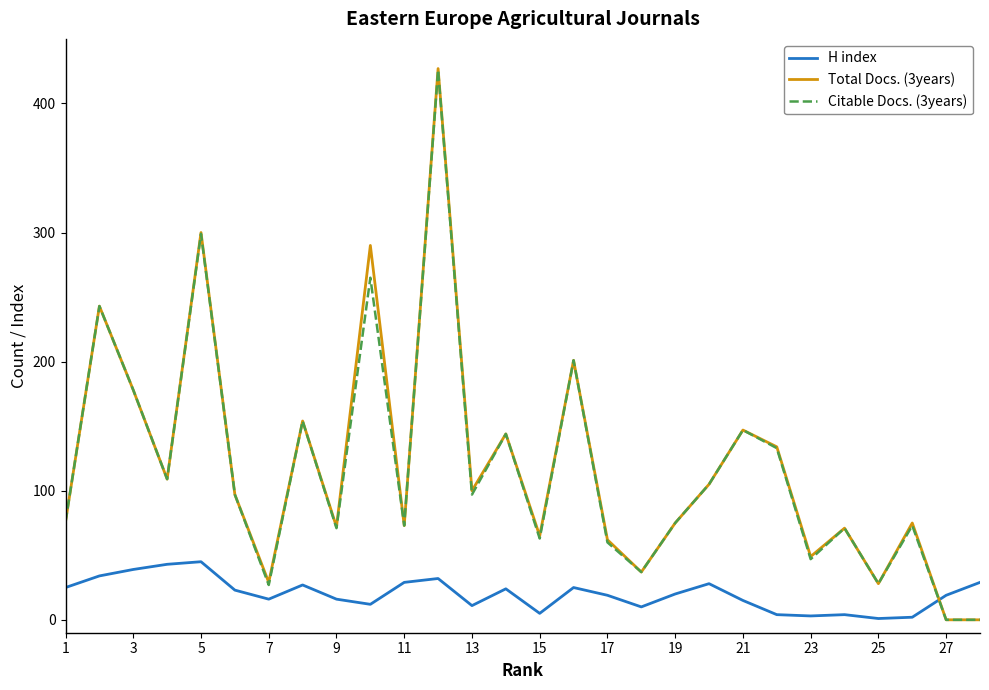

What is the maximum value shown in the chart?

427